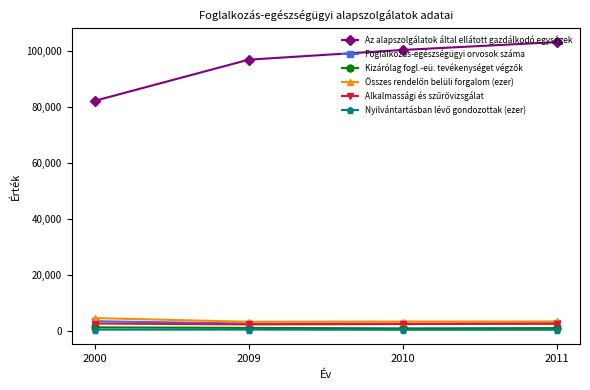

At how many categories does at least one series exceed 8500?

4